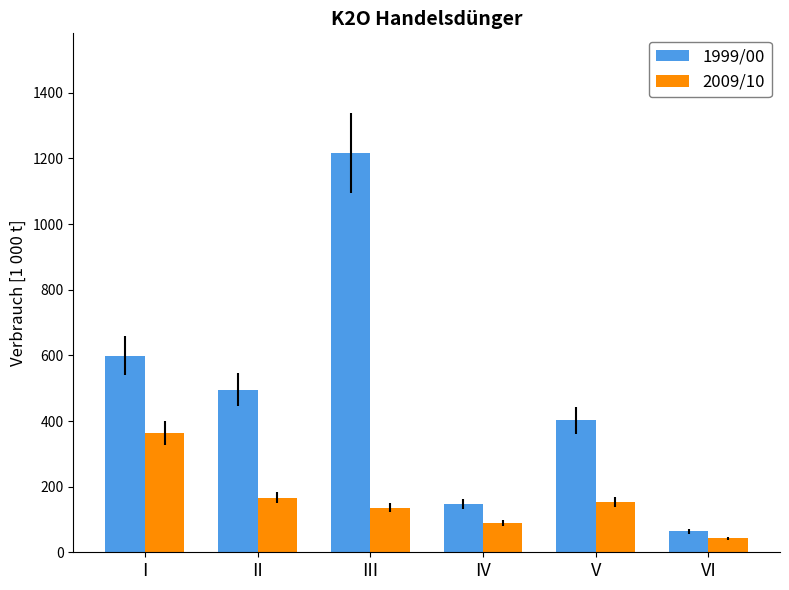

Which series has the largest total across all categories?

1999/00